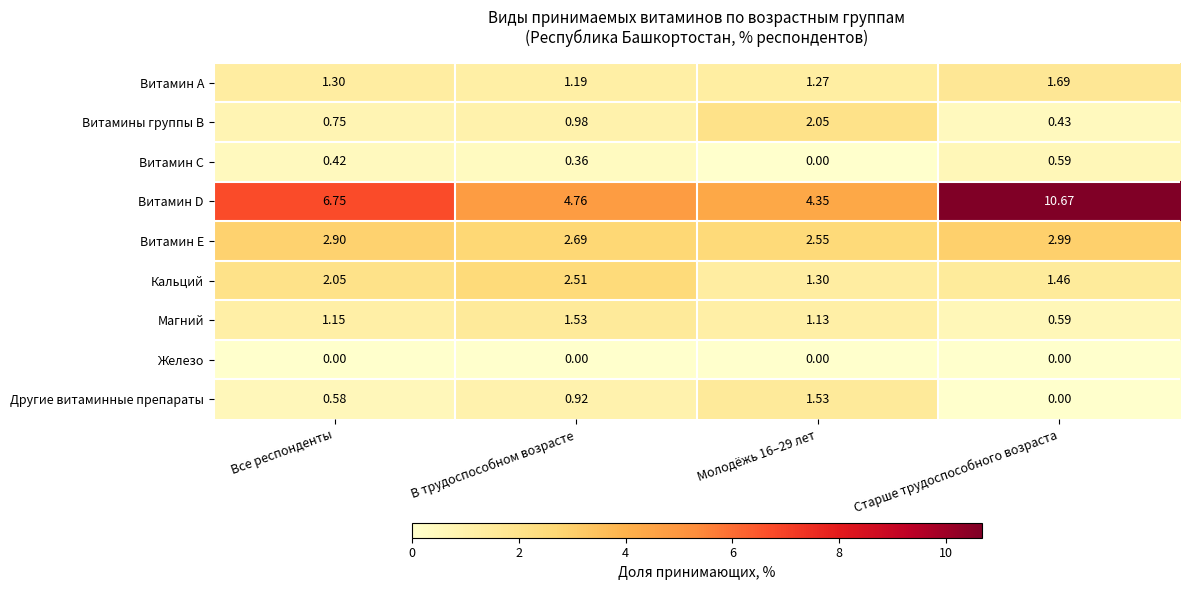

Which series has the largest total across all categories?

Витамин D